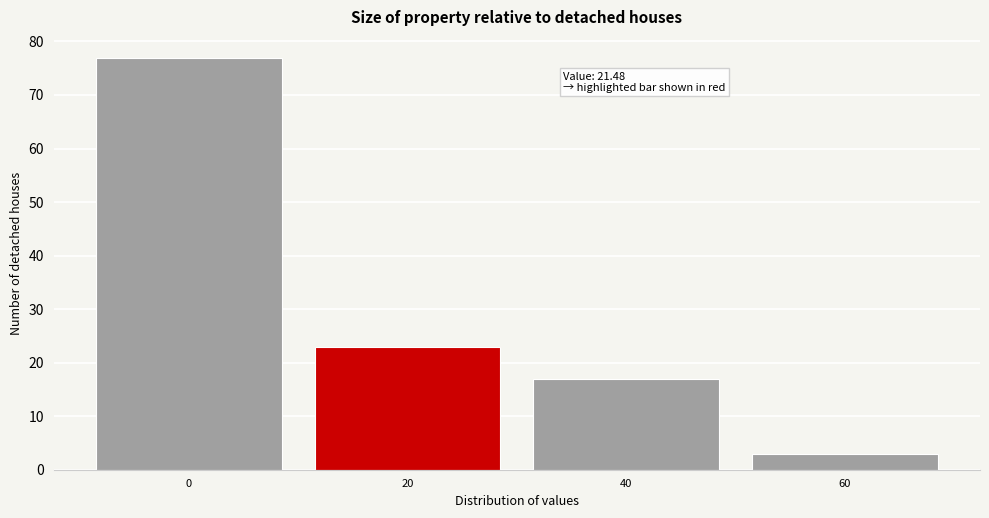

Reading left to right, transcribe all the data shown in this chart.

0=77	20=23	40=17	60=3